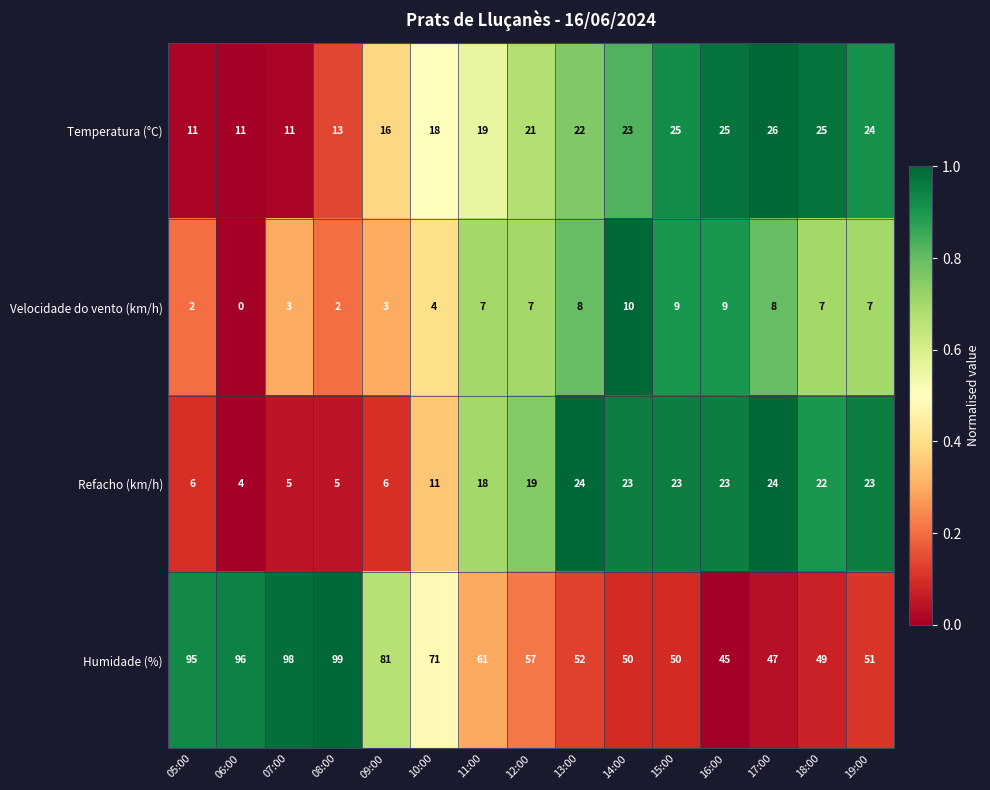

What is the sum of the Temperatura (°C) values at 19:00 and 14:00?

47